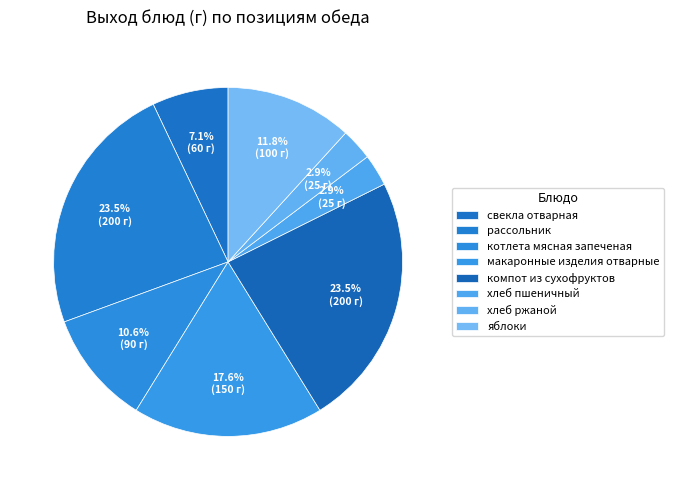

How much of the chart is everything except рассольник?

76.5%